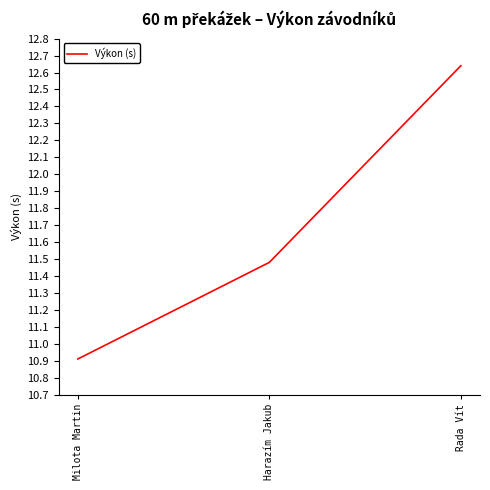

What is the minimum value shown in the chart?

10.9